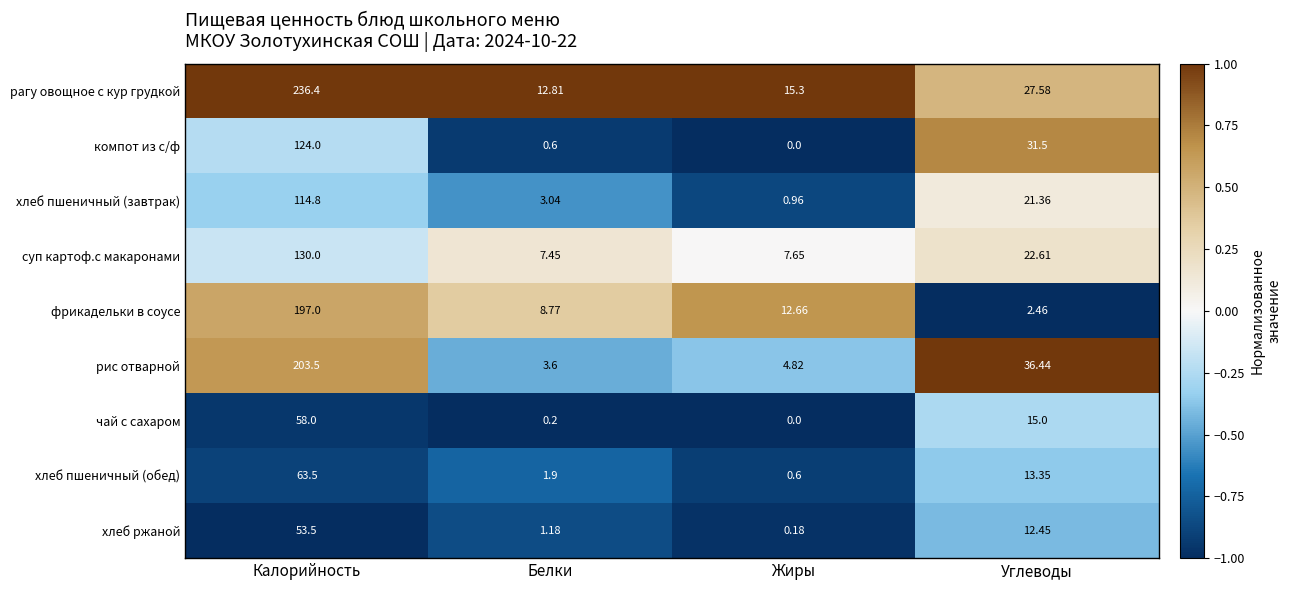

List the series in order of their peak value, lowest first.

хлеб ржаной, чай с сахаром, хлеб пшеничный (обед), хлеб пшеничный (завтрак), компот из с/ф, суп картоф.с макаронами, фрикадельки в соусе, рис отварной, рагу овощное с кур грудкой